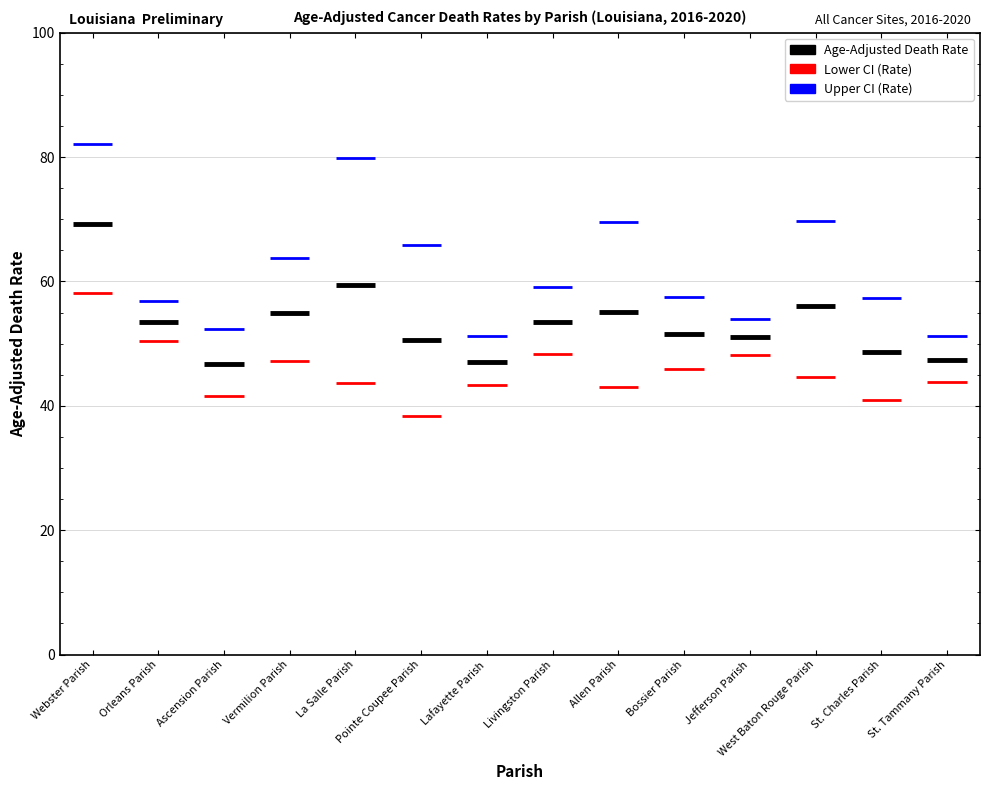

What is the sum of all Lower CI (Rate) values?

637.5